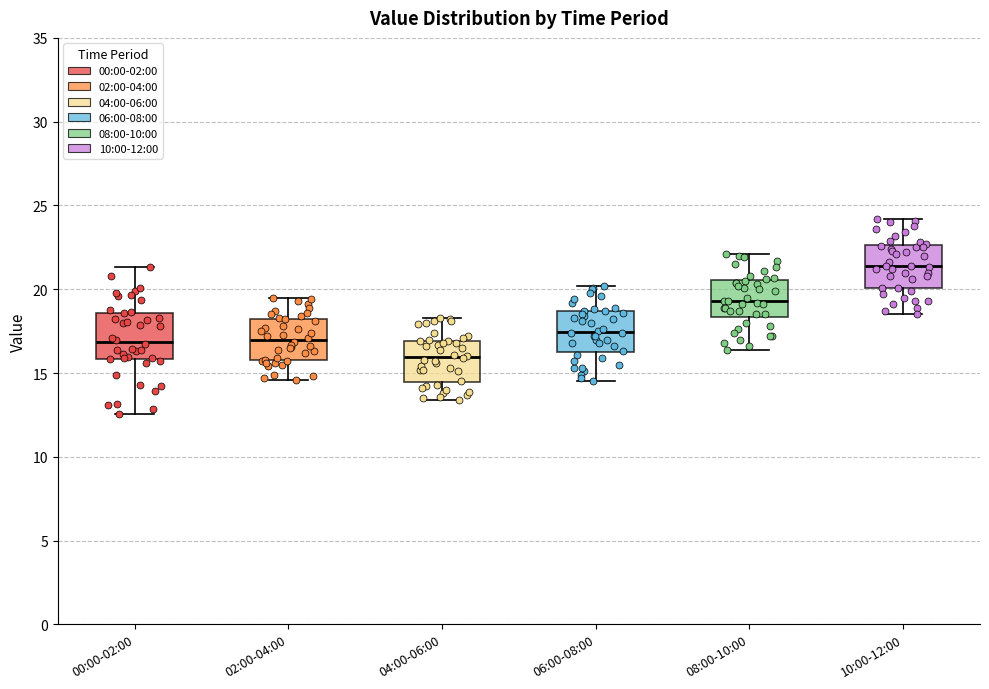

Which box has the lowest median line?

04:00-06:00